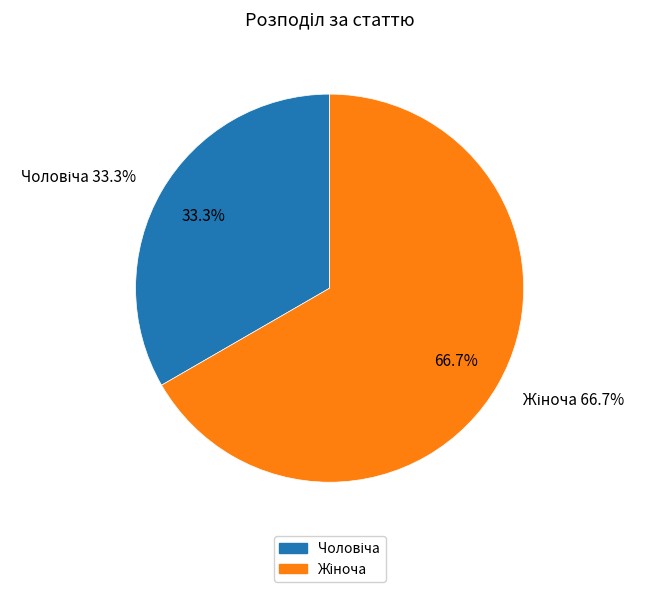

What percentage is NOT represented by Жіноча?

33.3%